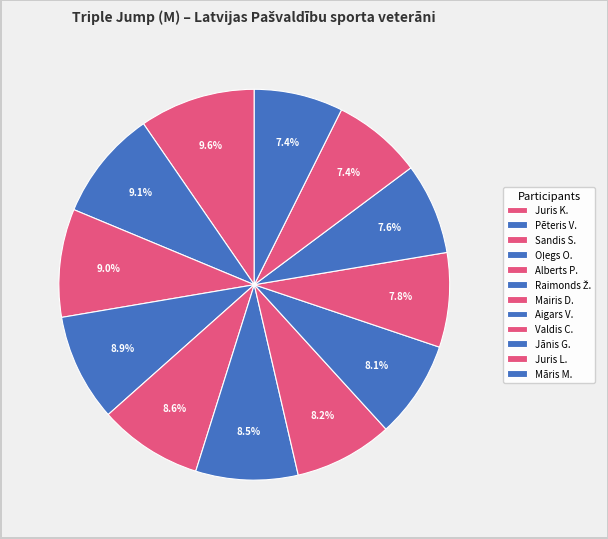

Count the number of slices in the pie.

12